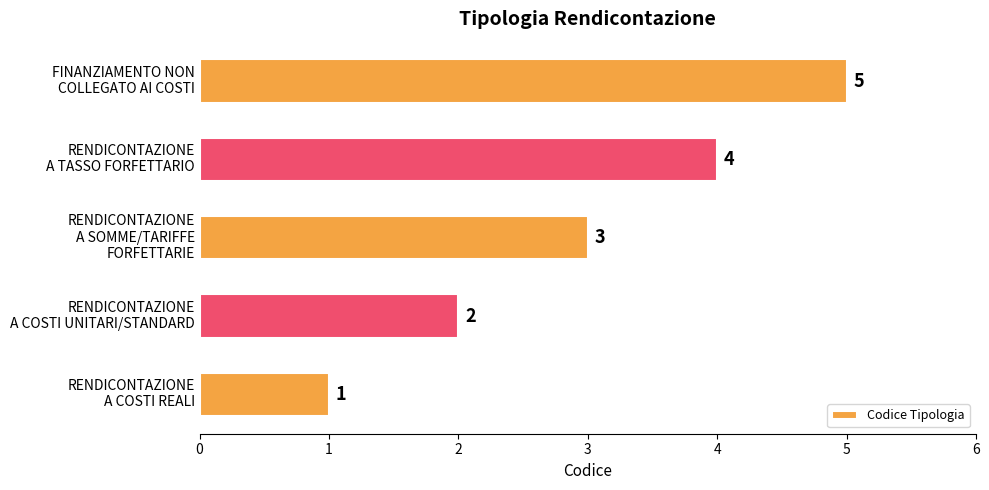

What is the smallest value displayed?

1